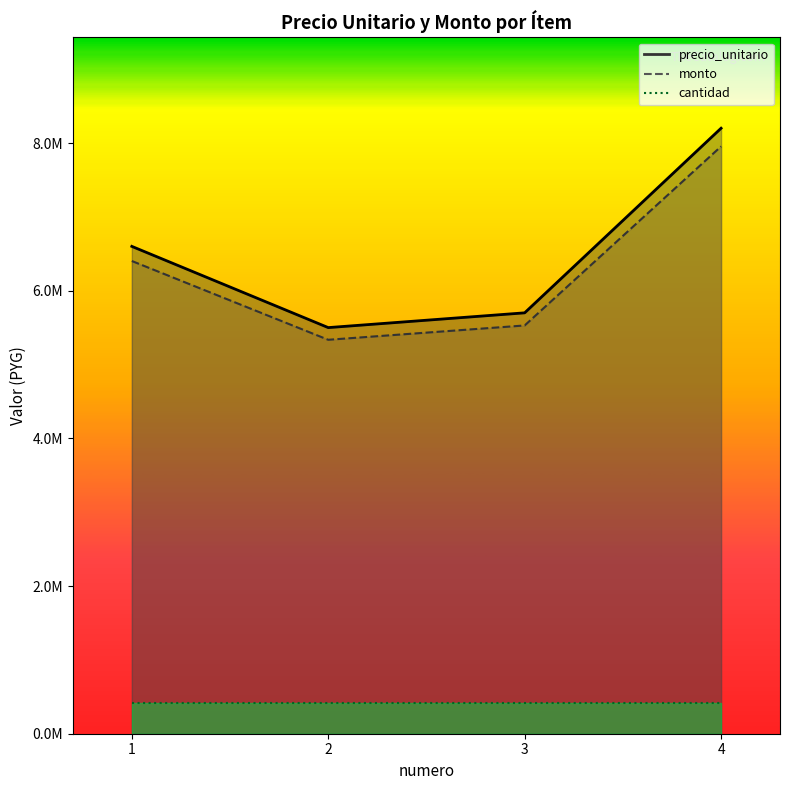

At which label does monto reach its minimum?

2